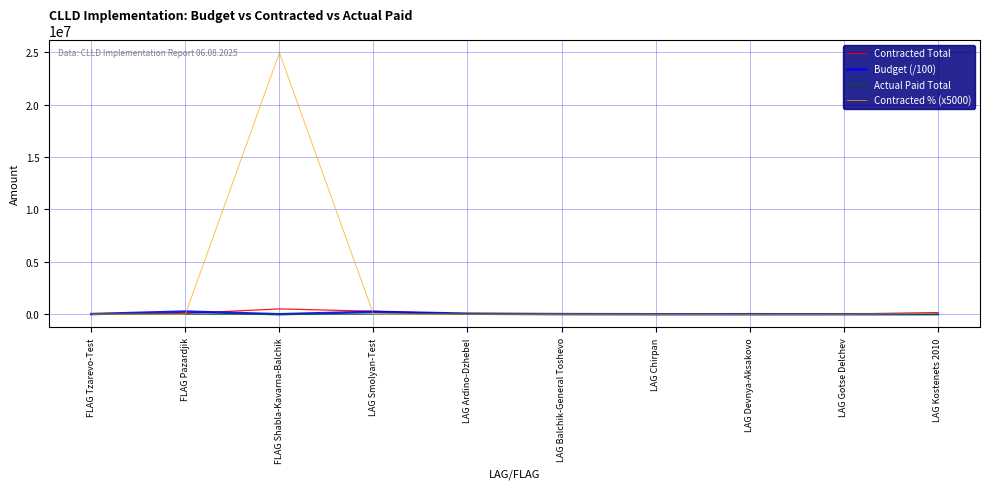

Is it true that Budget (/100) equals 230081.3 at LAG Smolyan-Test?

True